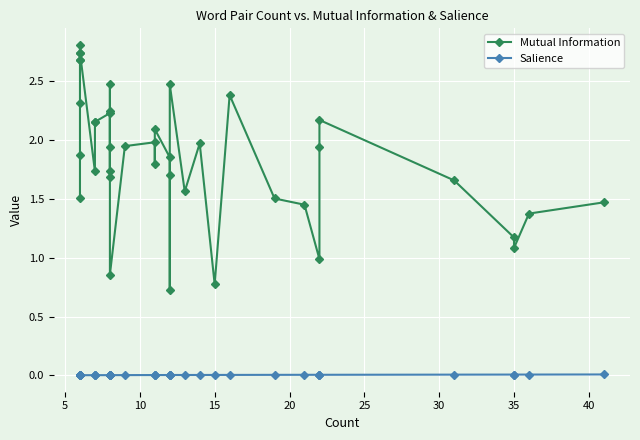

True or false: Salience has more than 0 points higher than both neighbors.

True